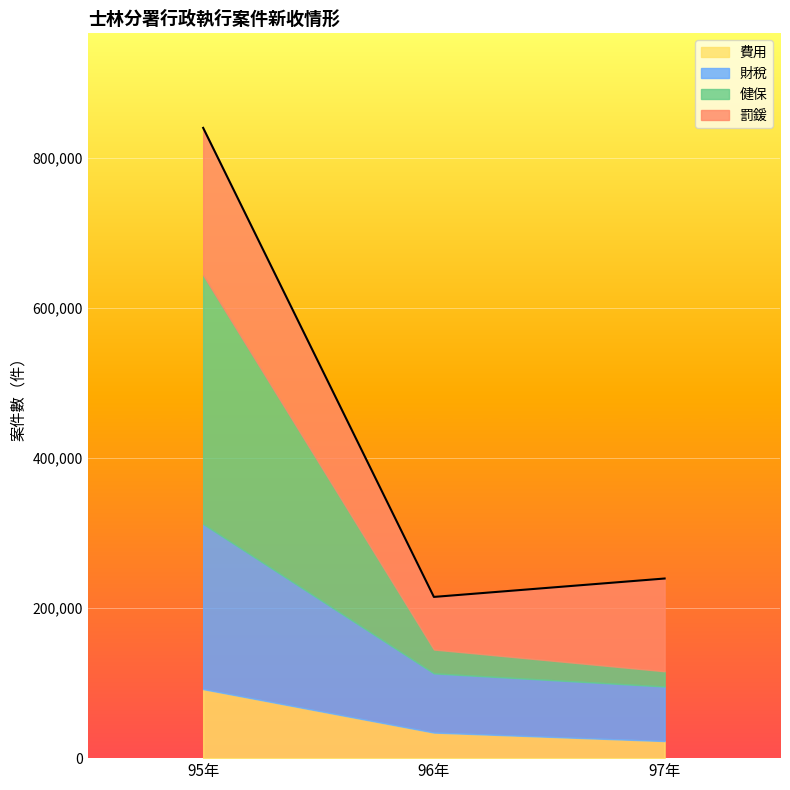

At which category does the chart reach its peak across all series?

95年